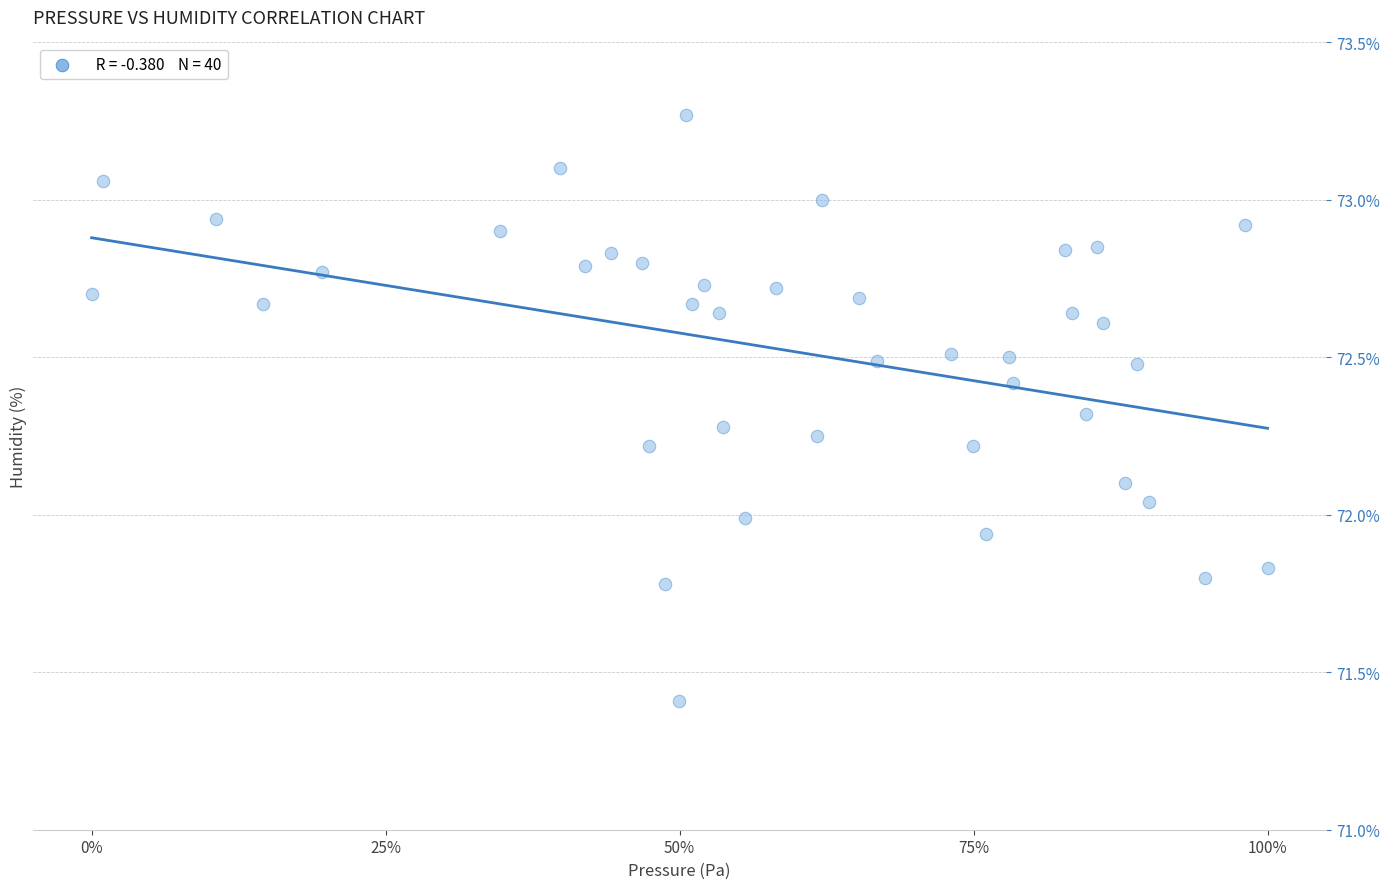

What is the range of Y values (max minus min)?

1.9